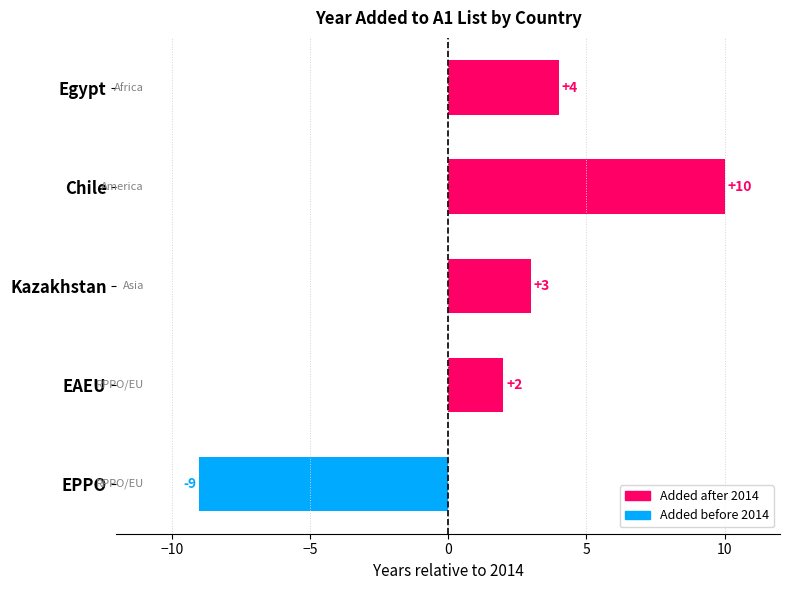

How many negative values are there?

1